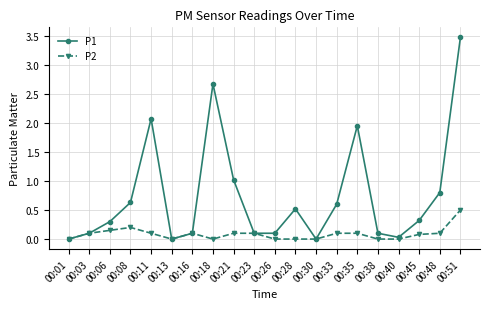

What is the maximum value for P1?

3.5